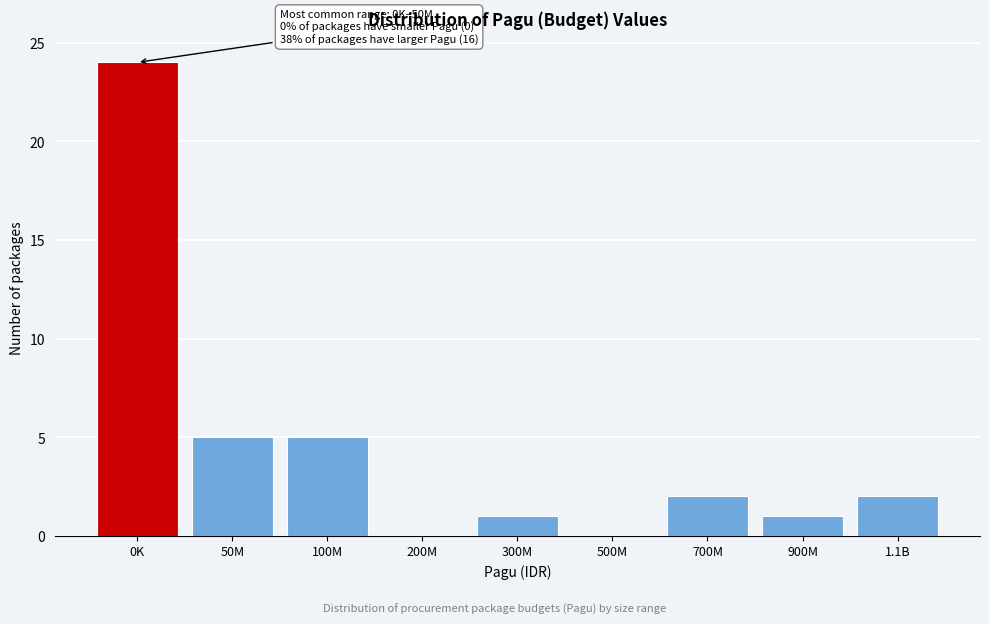

Reading right to left, list all the values displayed in this chart.

1.1B=2	900M=1	700M=2	500M=0	300M=1	200M=0	100M=5	50M=5	0K=24